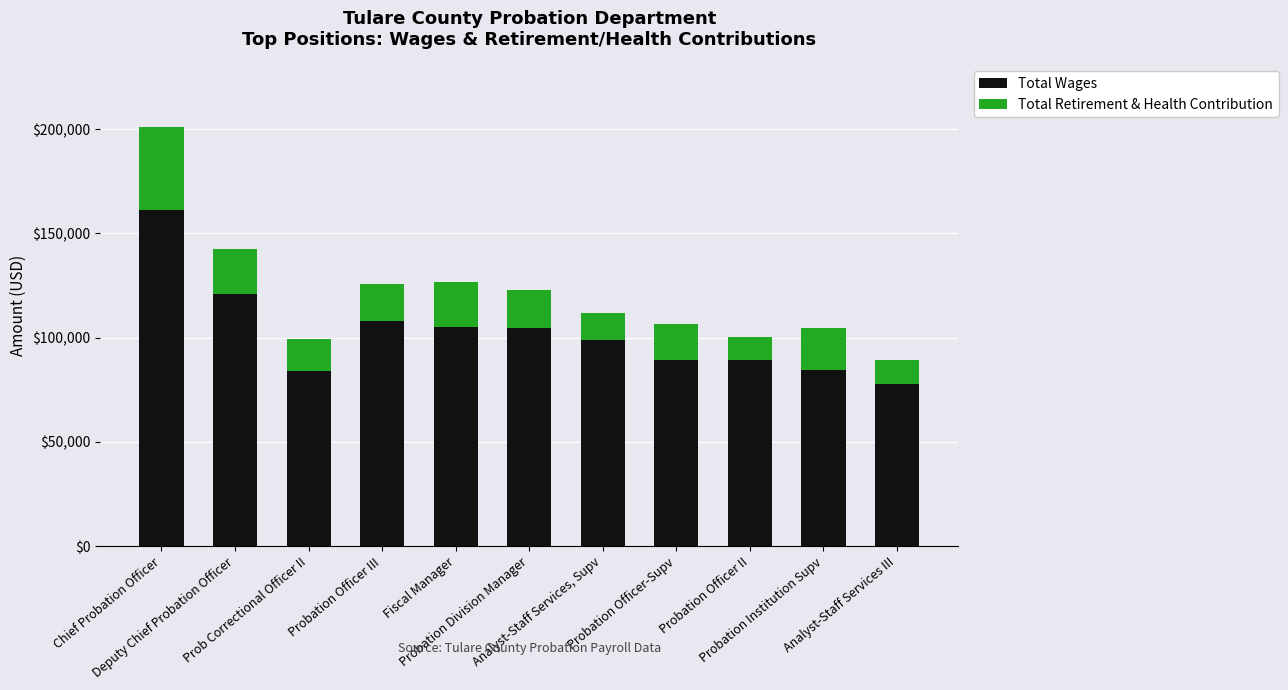

What is the difference between the maximum and second lowest values in the Total Wages series?

76988